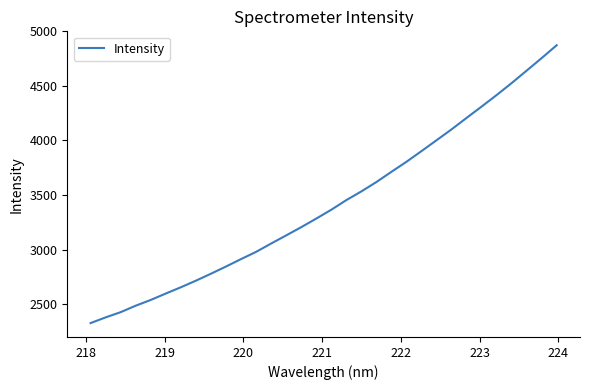

What is the minimum value shown in the chart?

2325.4